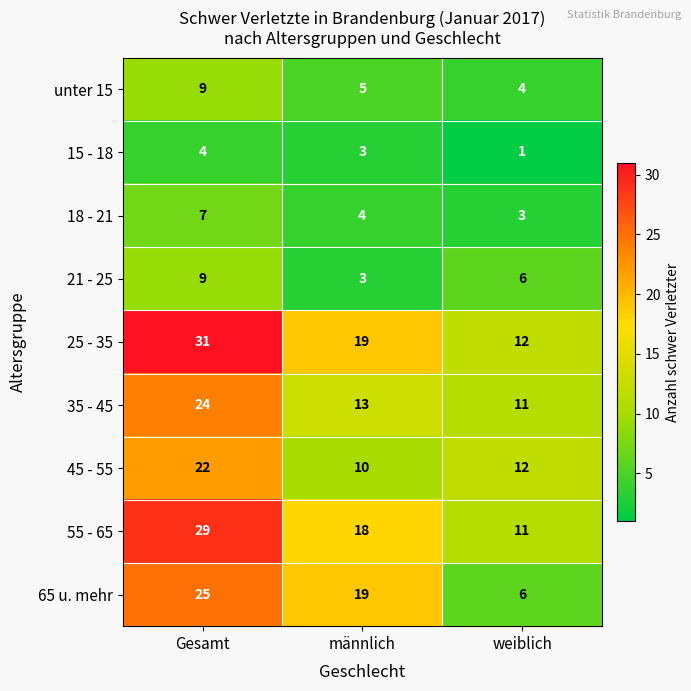

How many values in the unter 15 series are below 5?

1